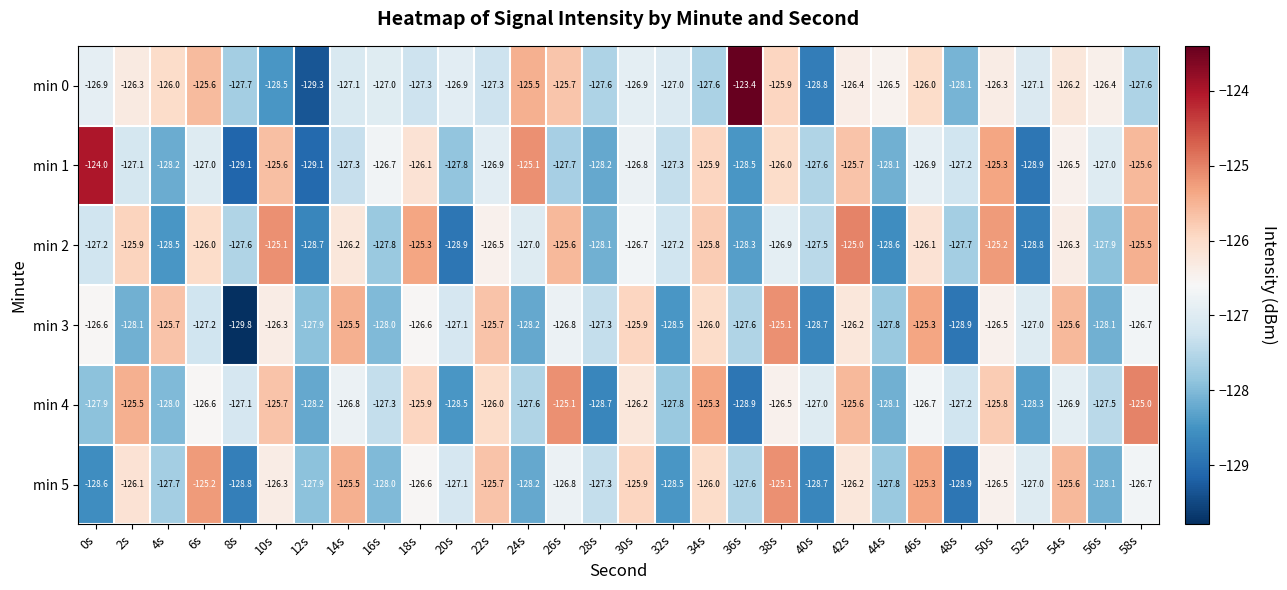

What is the spread (max minus min) of values at 22s?

1.6